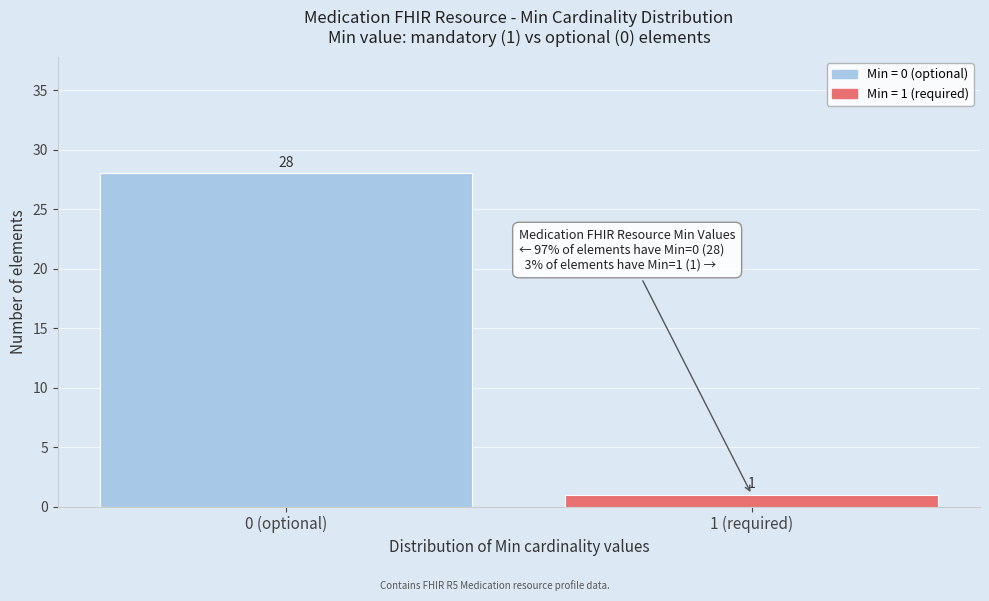

Reading left to right, extract all data points from this chart.

28	1